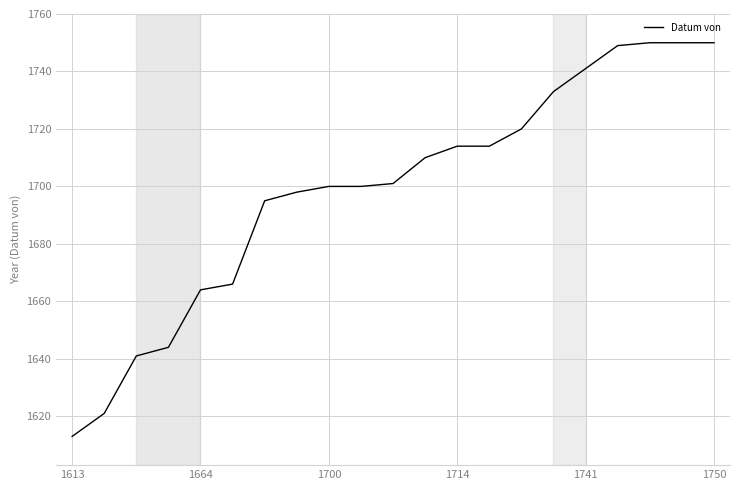

Reading left to right, what are all the values shown in this chart?

1613	1621	1641	1644	1664	1666	1695	1698	1700	1700	1701	1710	1714	1714	1720	1733	1741	1749	1750	1750	1750